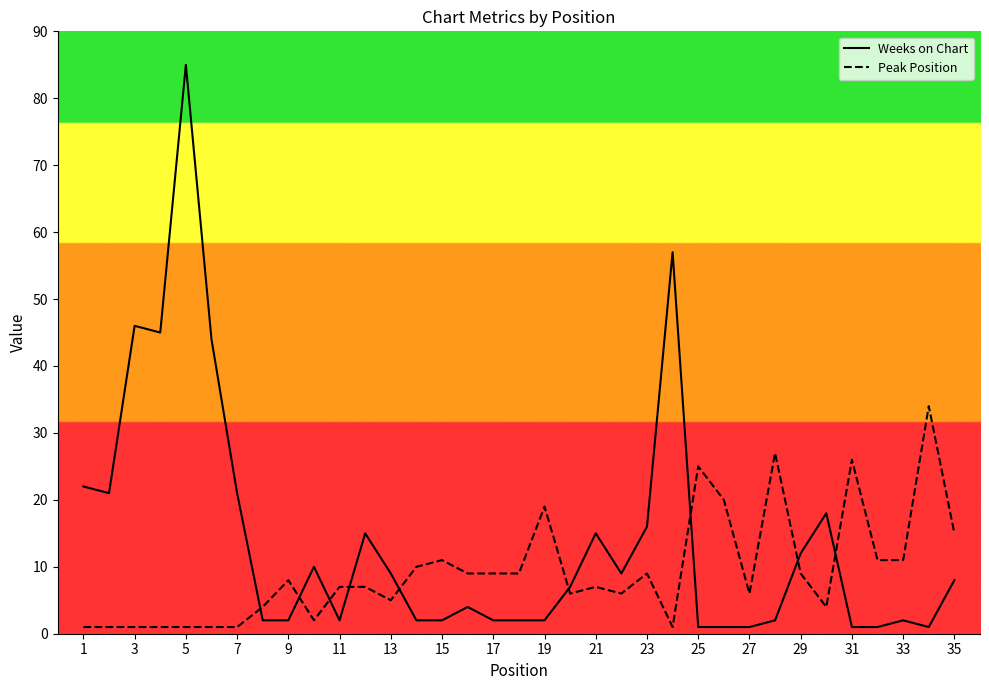

Is this an area chart (filled region under the line)?

No